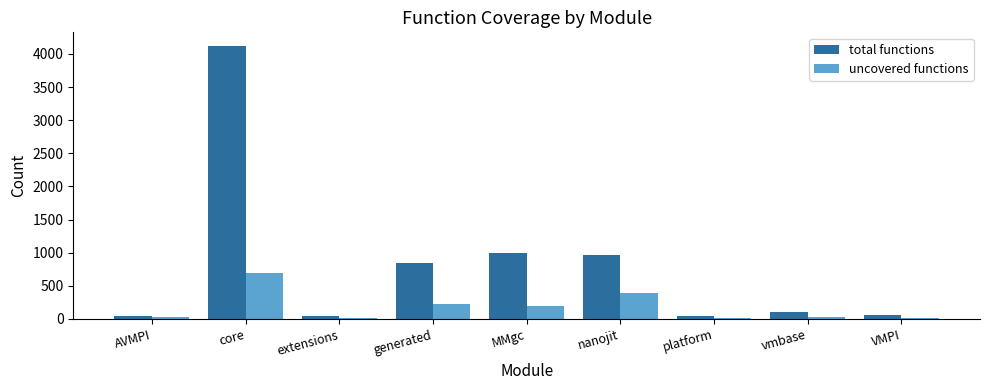

At which label does uncovered functions reach its peak?

core